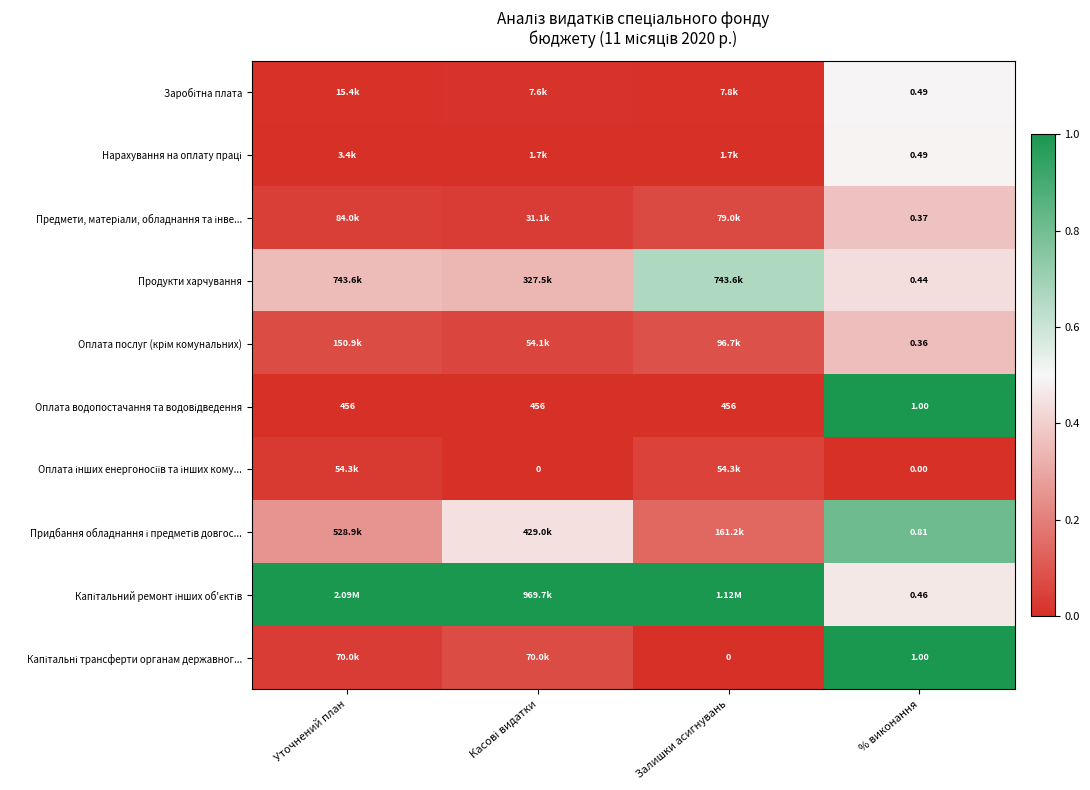

How many distinct data groups are displayed?

10